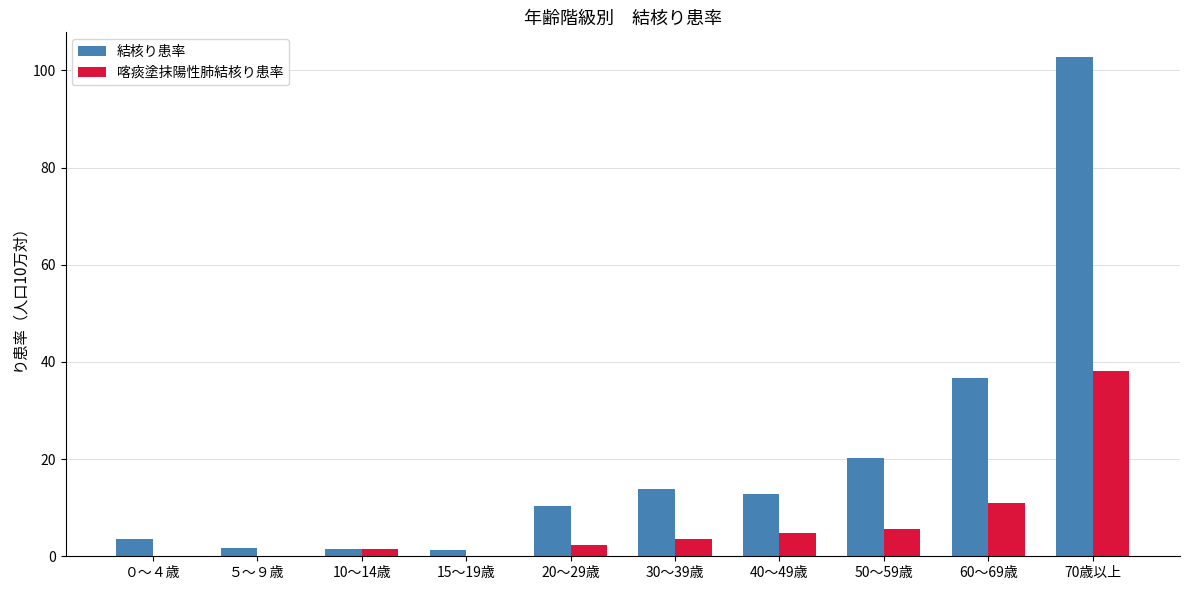

Is it true that 喀痰塗抹陽性肺結核り患率 equals 4.7 at 40～49歳?

True